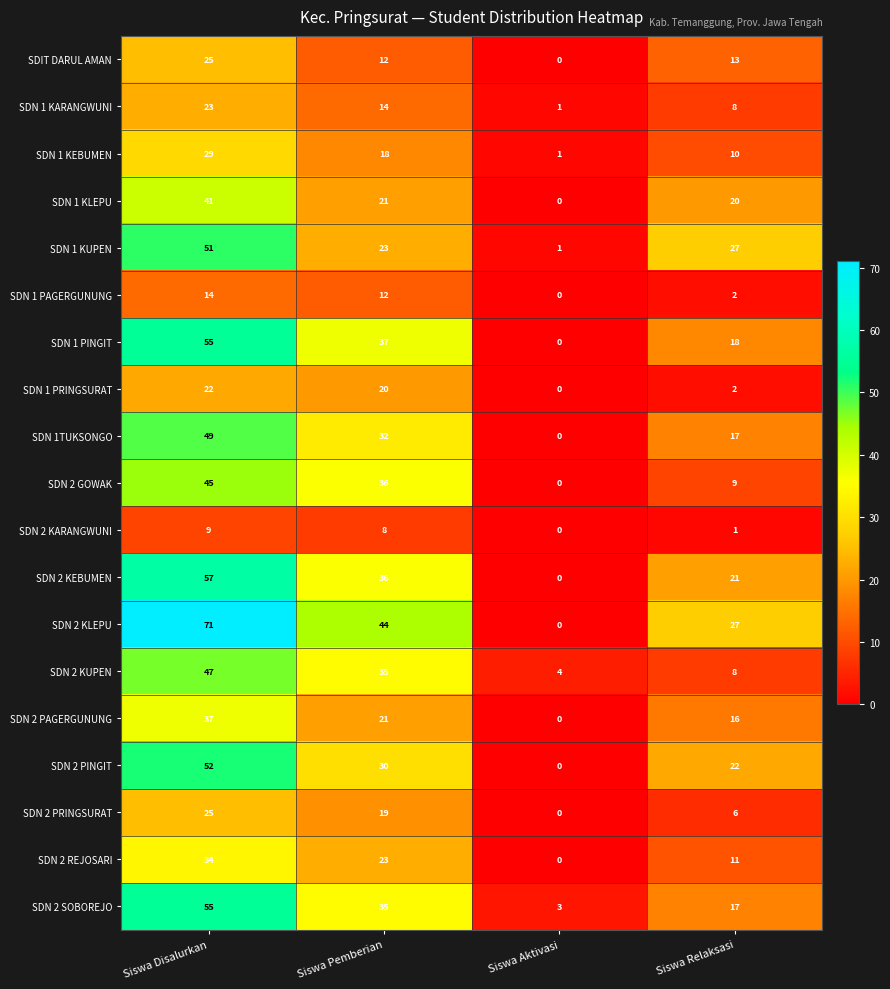

Which label corresponds to the smallest value in the chart?

Siswa Aktivasi